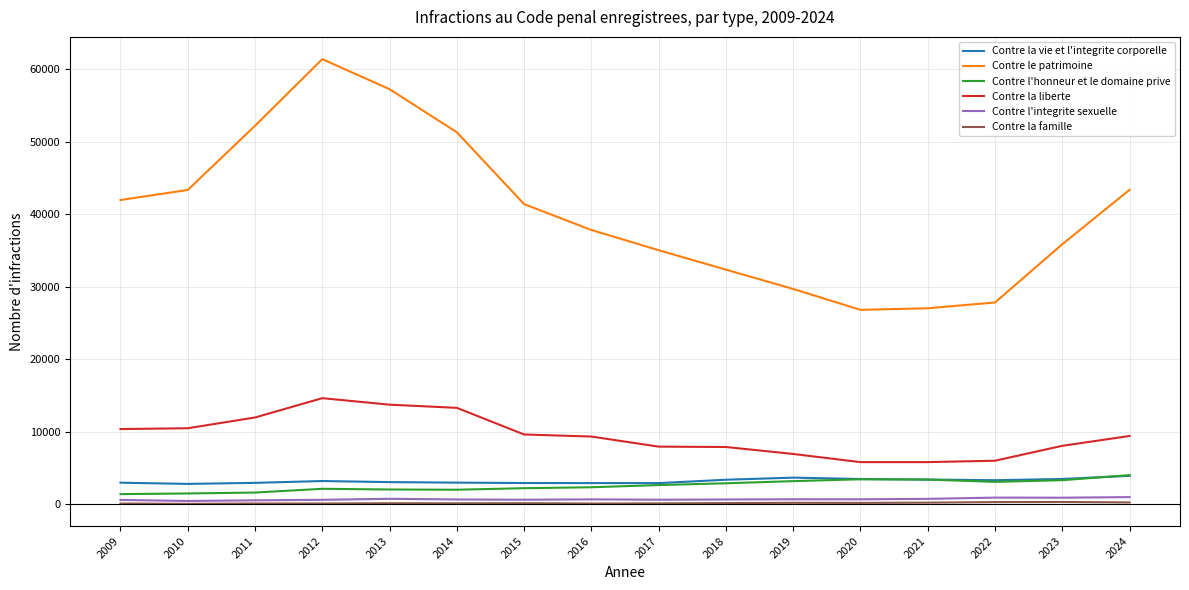

True or false: Contre la vie et l'integrite corporelle and Contre l'integrite sexuelle cross at least once.

False